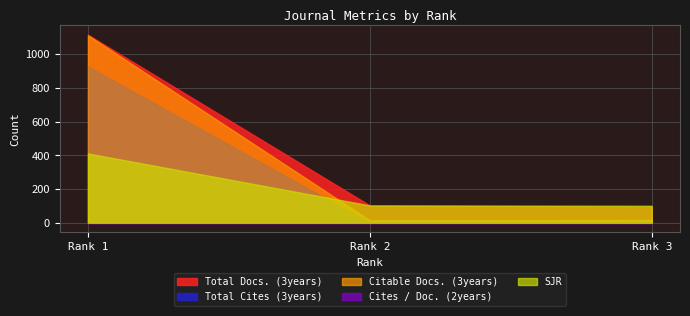

True or false: Total Docs. (3years) has a value of 95 at 3.

True